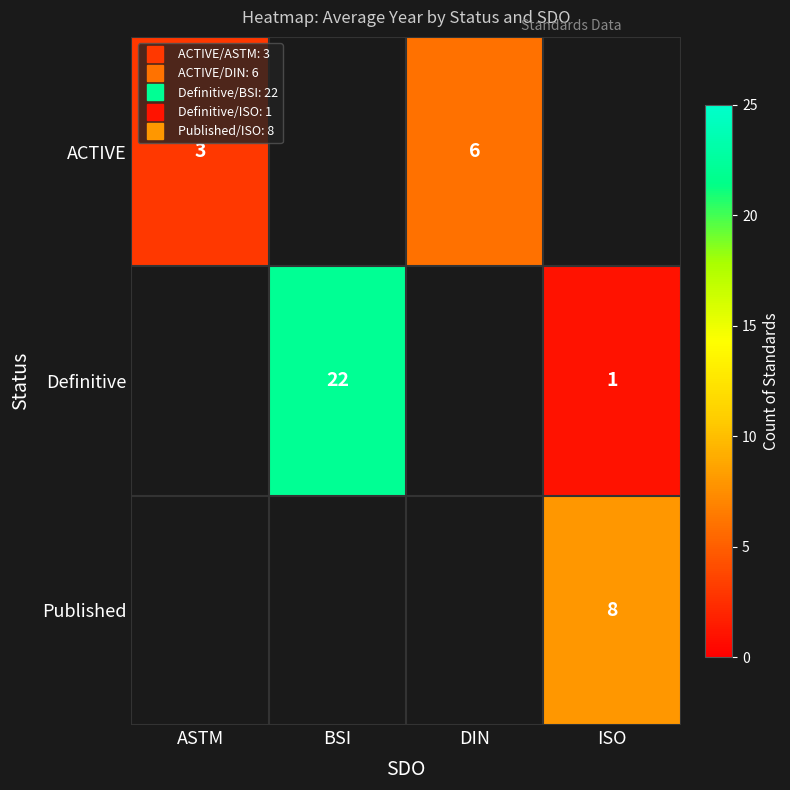

How many values in the ACTIVE series are below 6?

1